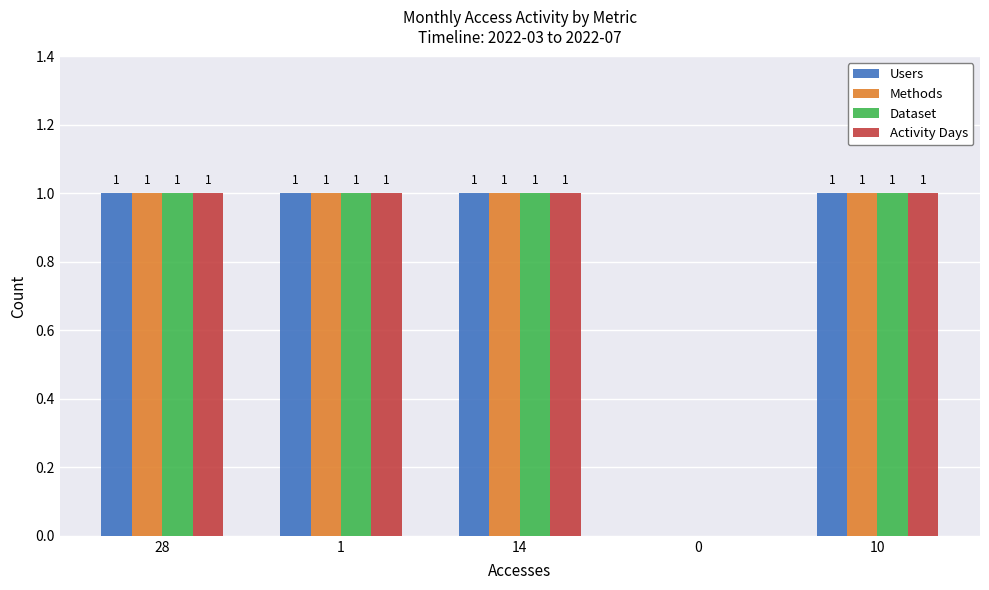

How many Methods values are between 1 and 2?

4